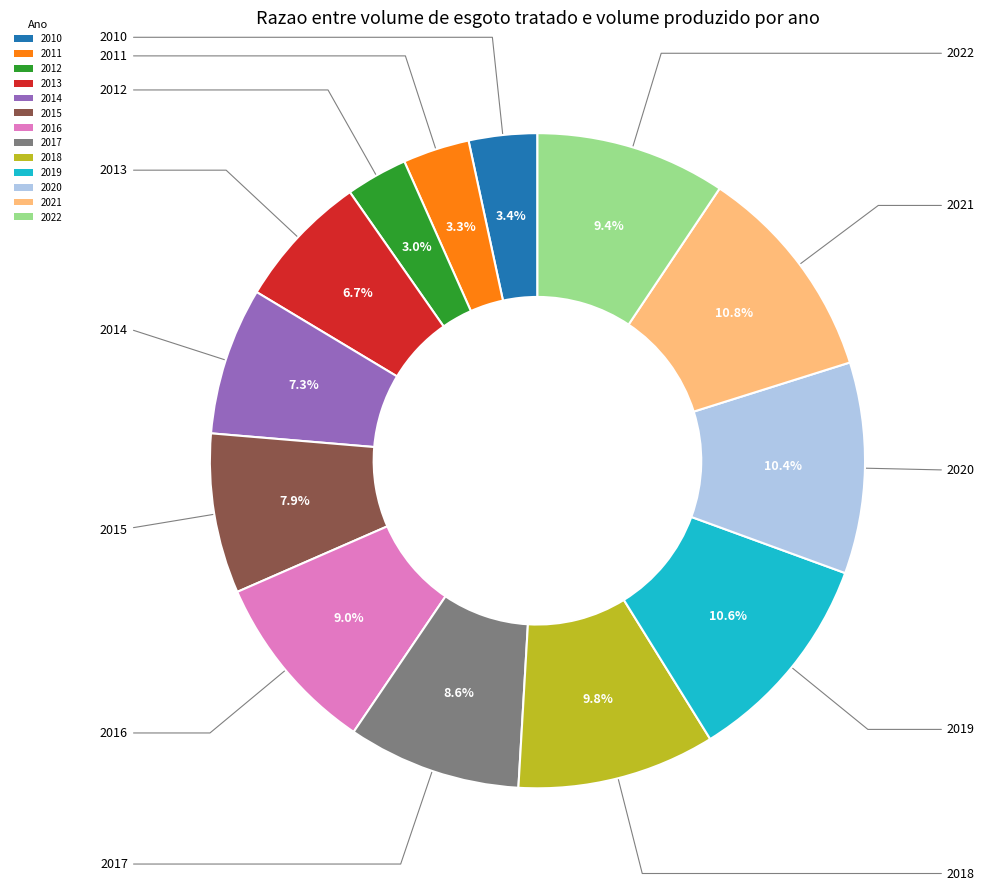

To the nearest percent, what is the difference between the 2019 and 2015 slice percentages?

3%